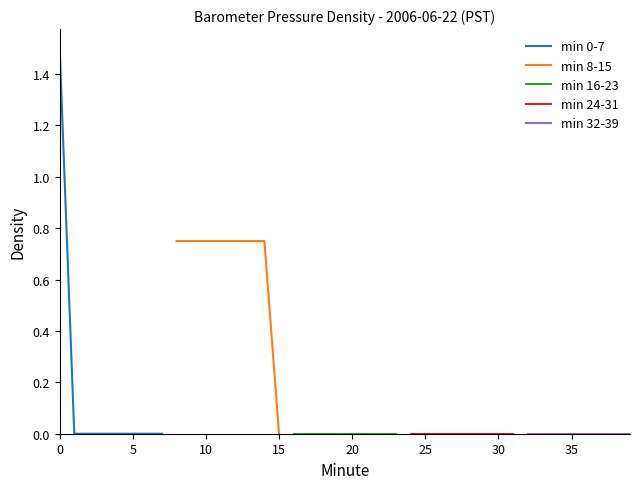

What are all the series names shown in the legend?

min 0-7, min 8-15, min 16-23, min 24-31, min 32-39